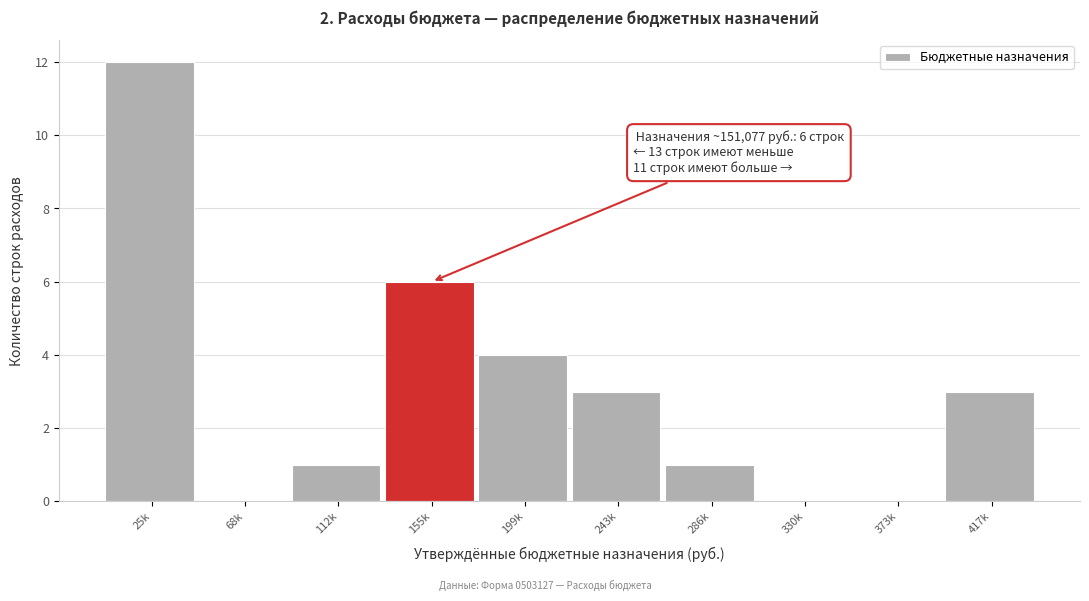

Reading right to left, list all the values displayed in this chart.

417k=3	373k=0	330k=0	286k=1	243k=3	199k=4	155k=6	112k=1	68k=0	25k=12